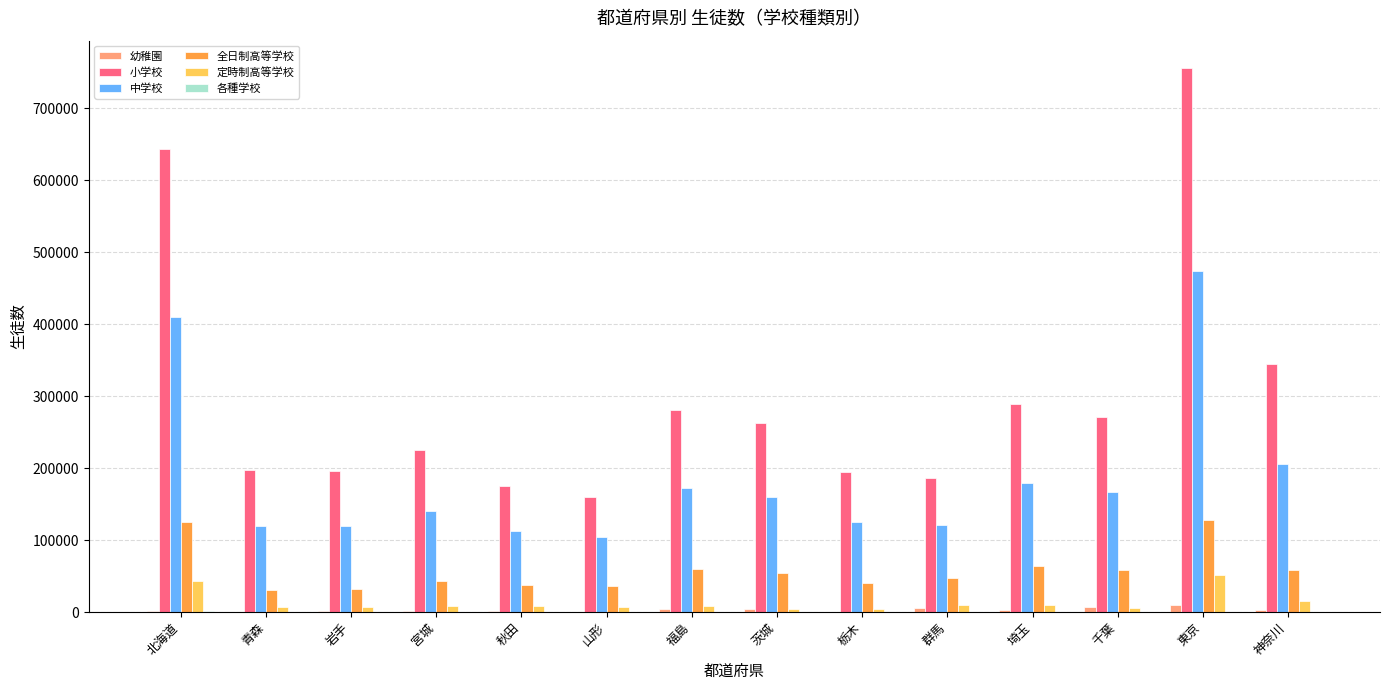

What is the difference between the 中学校 values at 千葉 and 神奈川?

38513